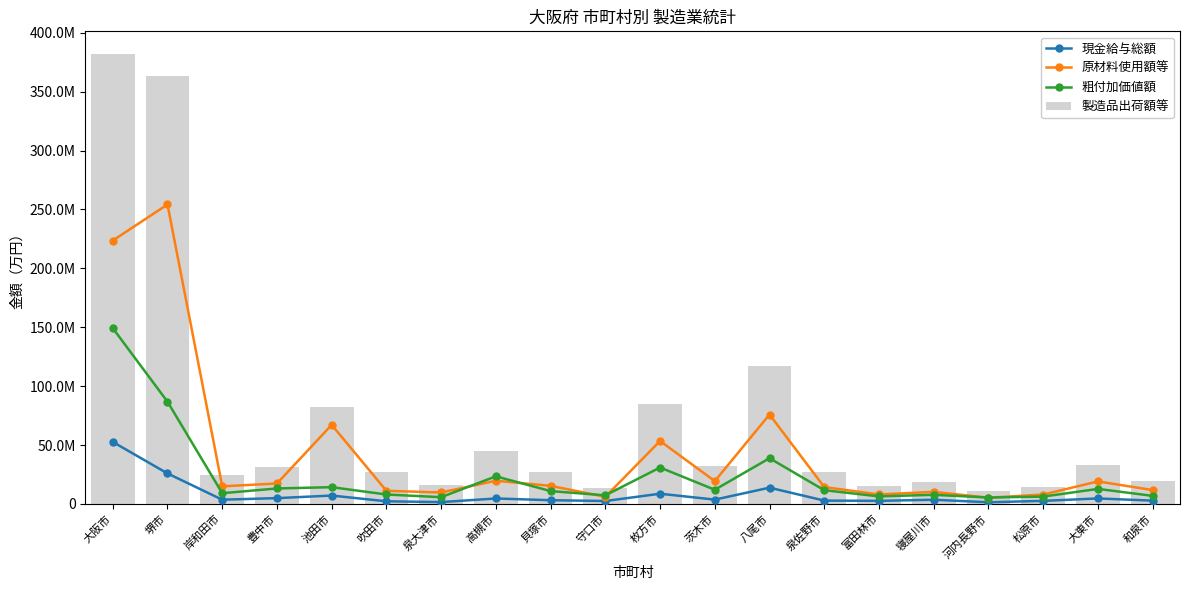

What is the sum of all 製造品出荷額等 values?

1384231714